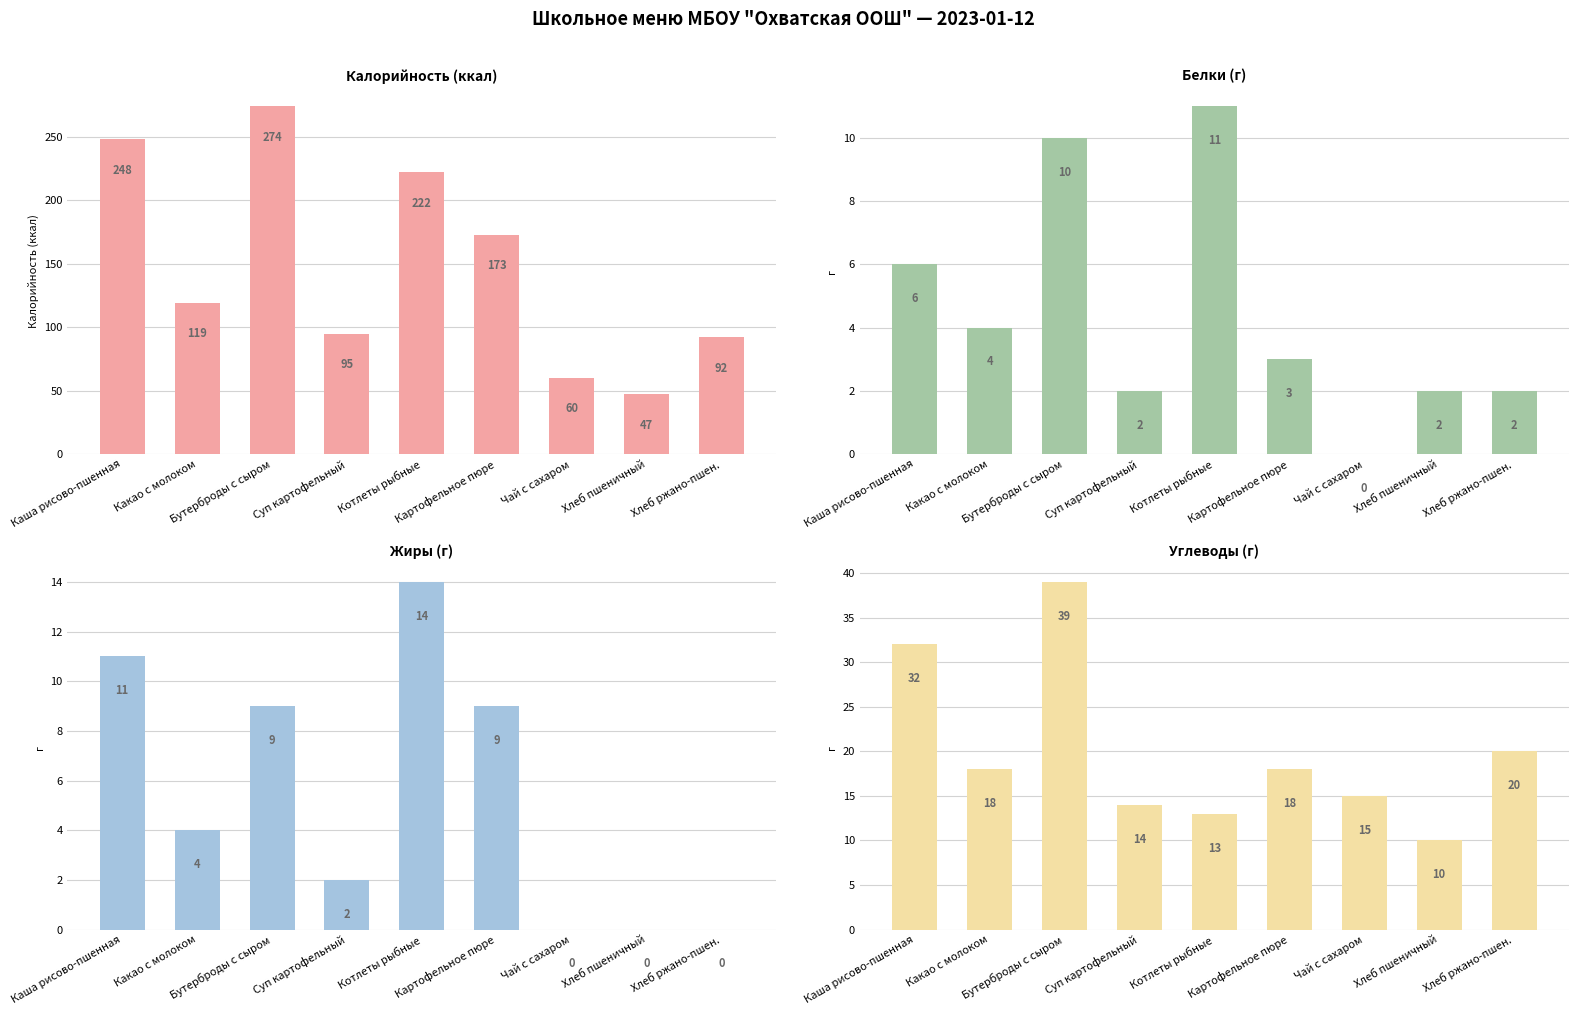

What is the approximate value of Углеводы at Каша рисово-пшенная?

32